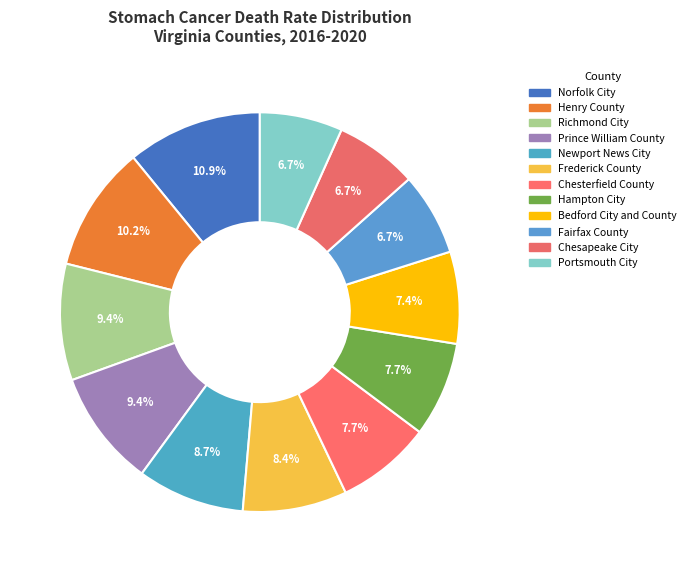

To the nearest percent, what portion does Chesapeake City represent?

7%